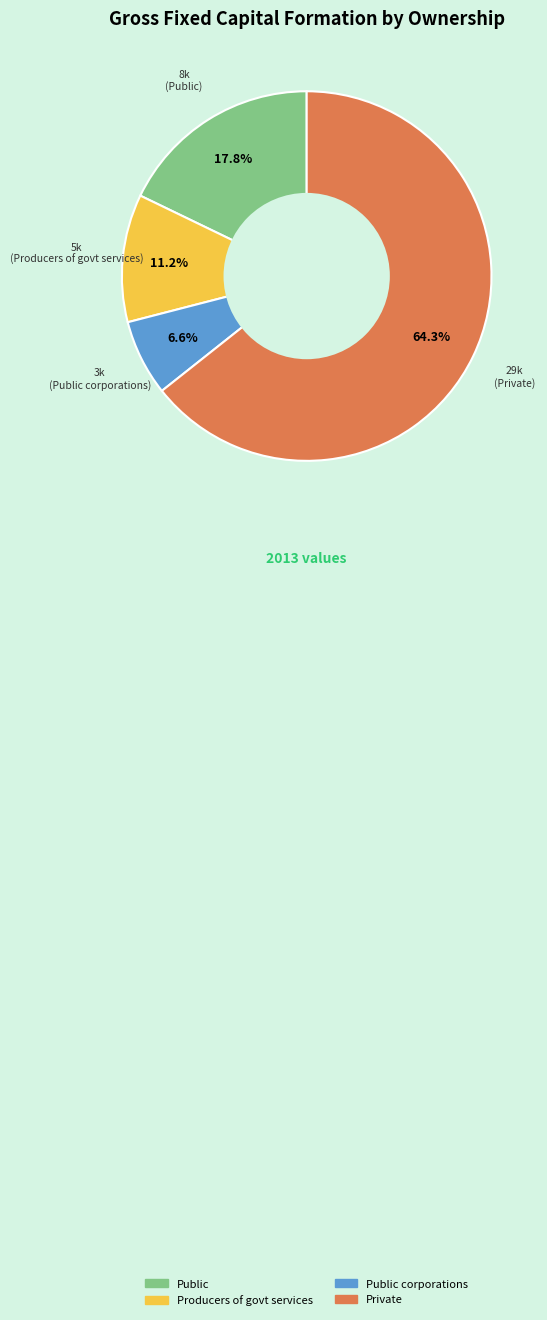

Between Public corporations and Private, which is larger?

Private